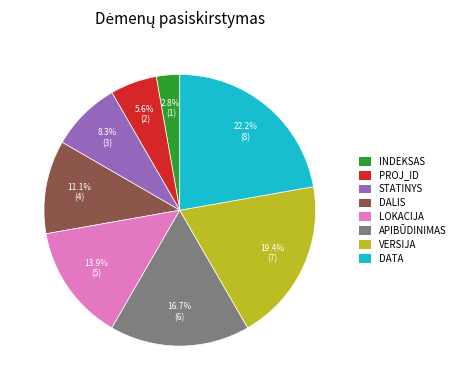

To the nearest percent, what portion does STATINYS represent?

8%